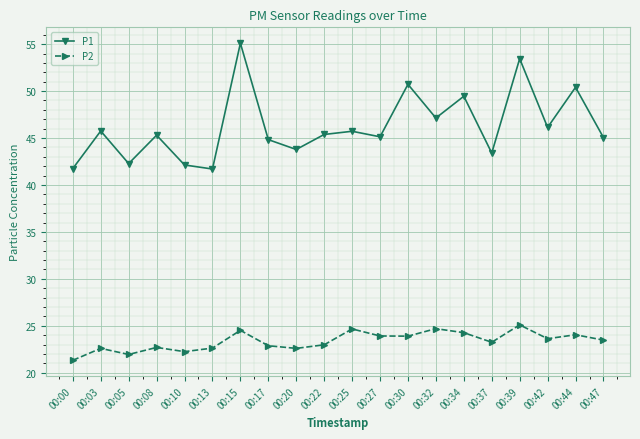

How many categories are shown in the chart?

20